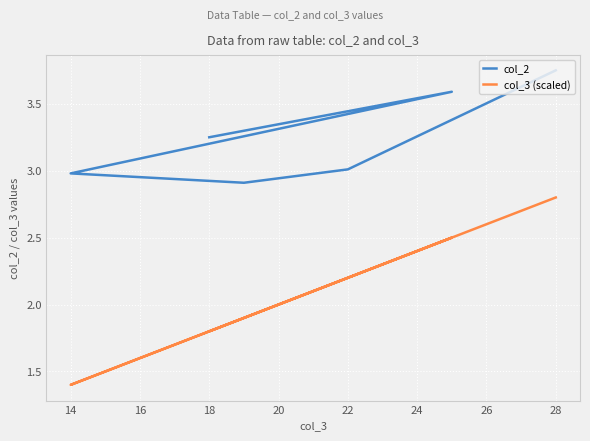

What is the difference between the second highest and minimum values in the col_3 (scaled) series?

1.1